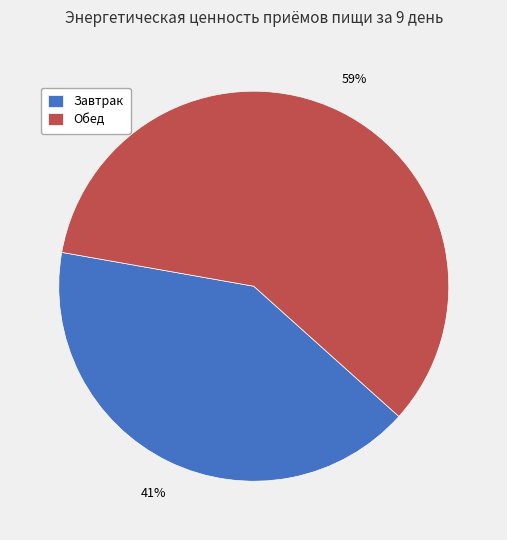

Rank the categories by value from highest to lowest.

Обед, Завтрак